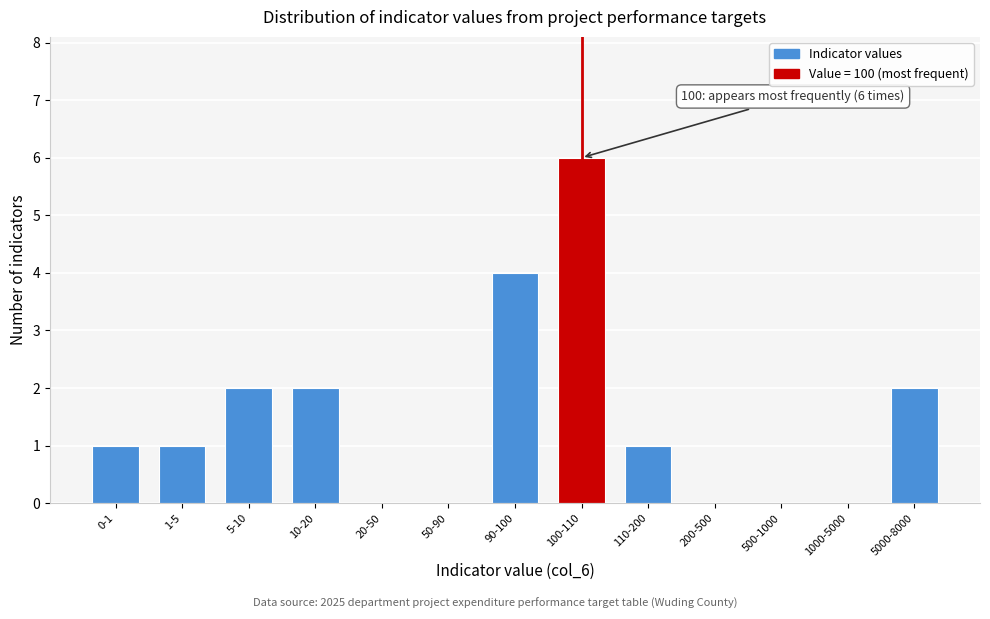

Reading left to right, extract all data points from this chart.

0-1=1	1-5=1	5-10=2	10-20=2	20-50=0	50-90=0	90-100=4	100-110=6	110-200=1	200-500=0	500-1000=0	1000-5000=0	5000-8000=2